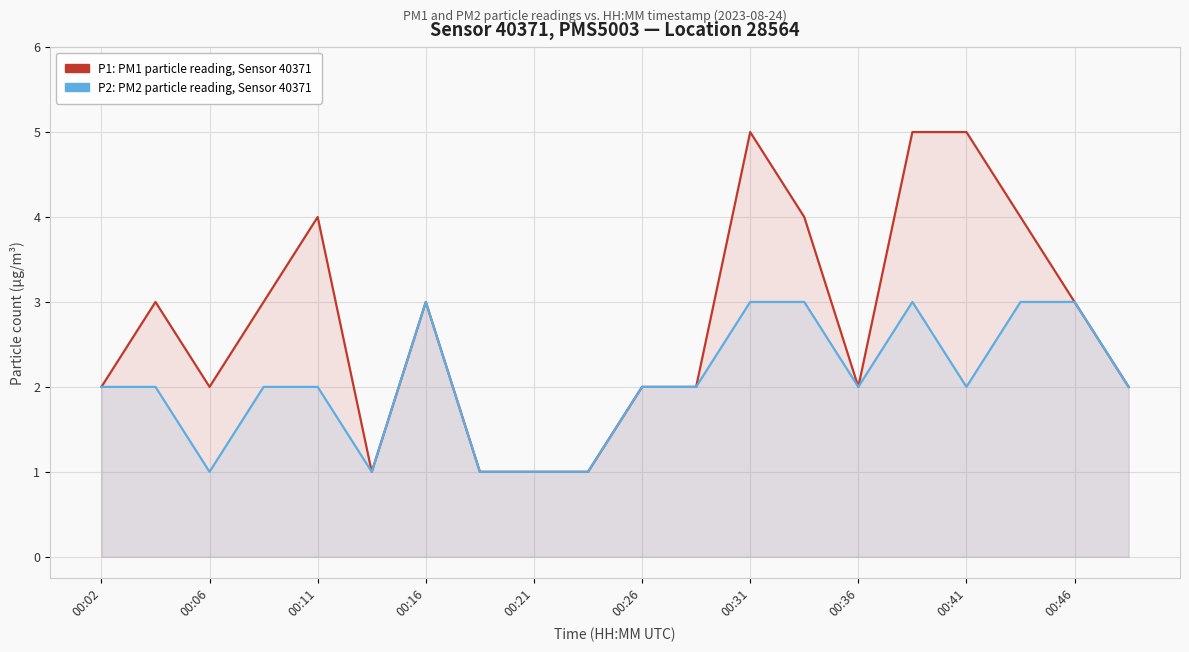

In P2, how many points are higher than both neighbors (excluding endpoints)?

2